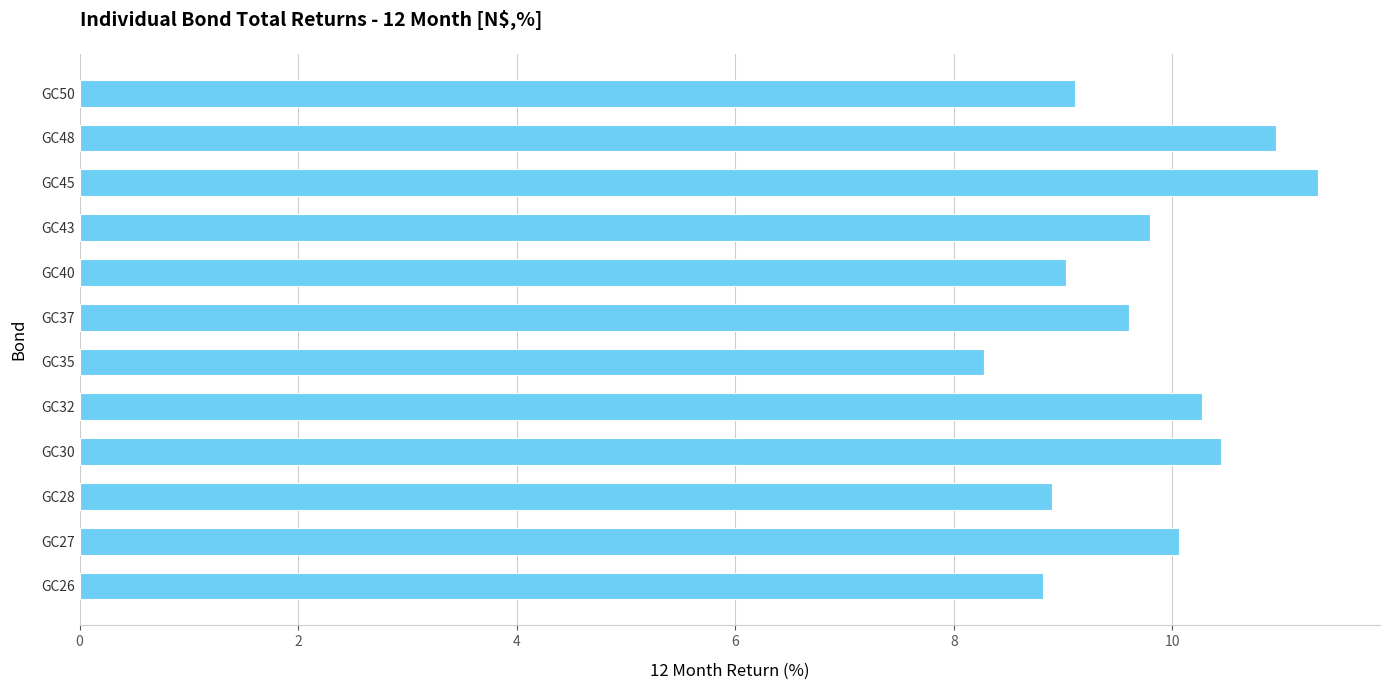

What is the change in value from GC45 to GC48?

-0.4